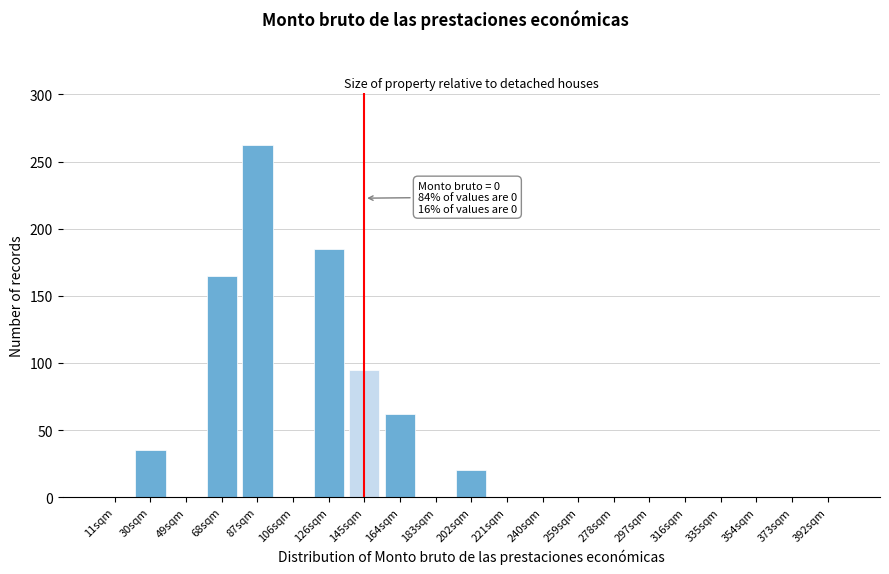

Reading left to right, extract all data points from this chart.

11sqm=0	30sqm=35	49sqm=0	68sqm=165	87sqm=262	106sqm=0	126sqm=185	145sqm=95	164sqm=62	183sqm=0	202sqm=20	221sqm=0	240sqm=0	259sqm=0	278sqm=0	297sqm=0	316sqm=0	335sqm=0	354sqm=0	373sqm=0	392sqm=0